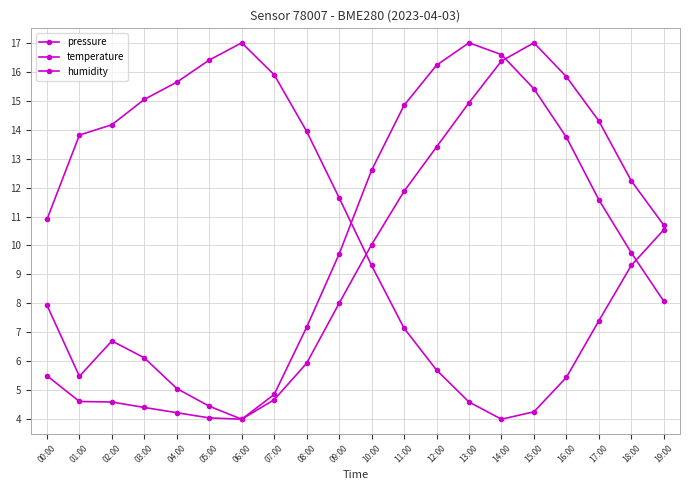

What is the label of the 10th point from the left?

09:00